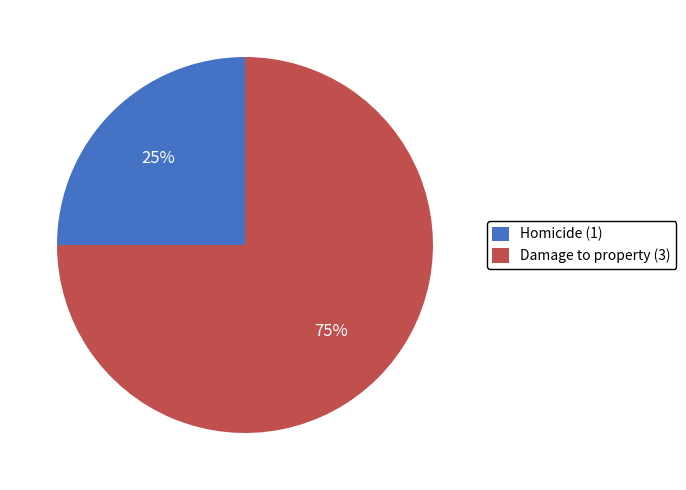

Is Damage to property the majority of the pie?

Yes